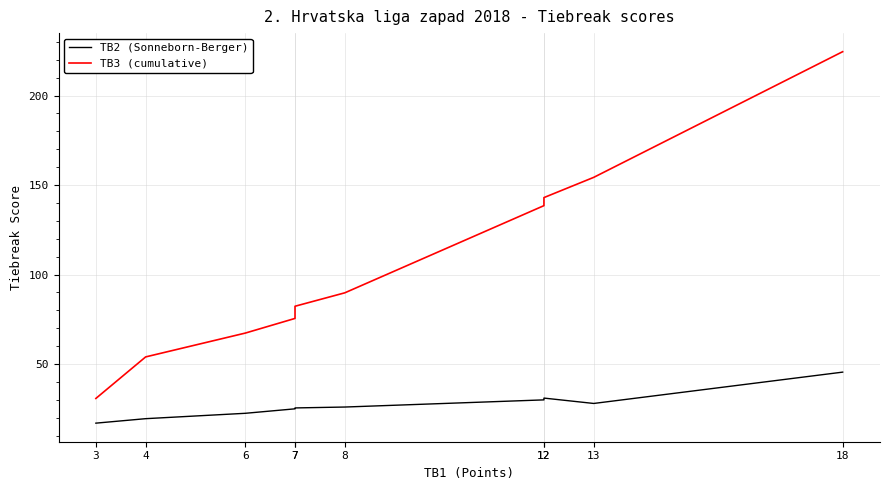

Does the chart have visible grid lines?

Yes